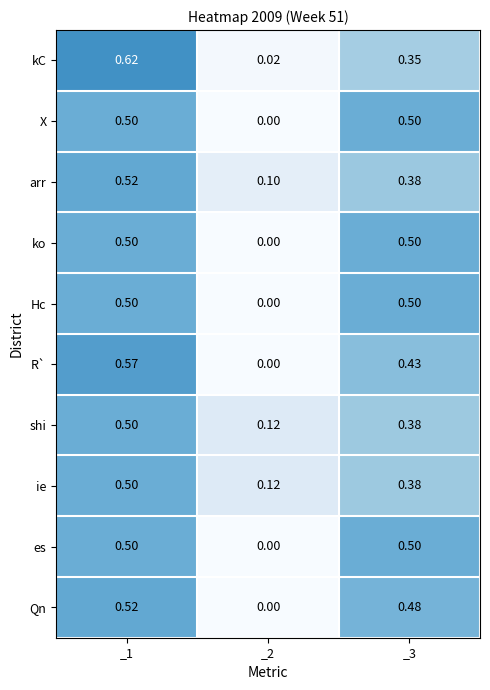

Which series has the largest range (max minus min)?

kC